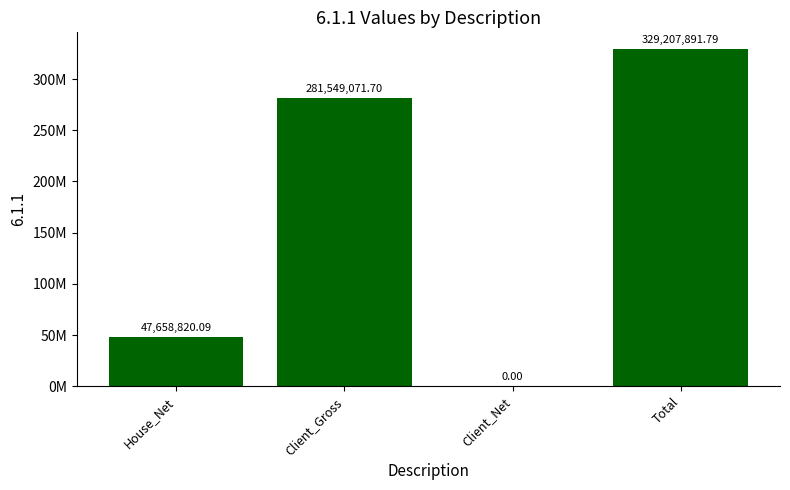

At which label is the value closest to 164603945?

House_Net